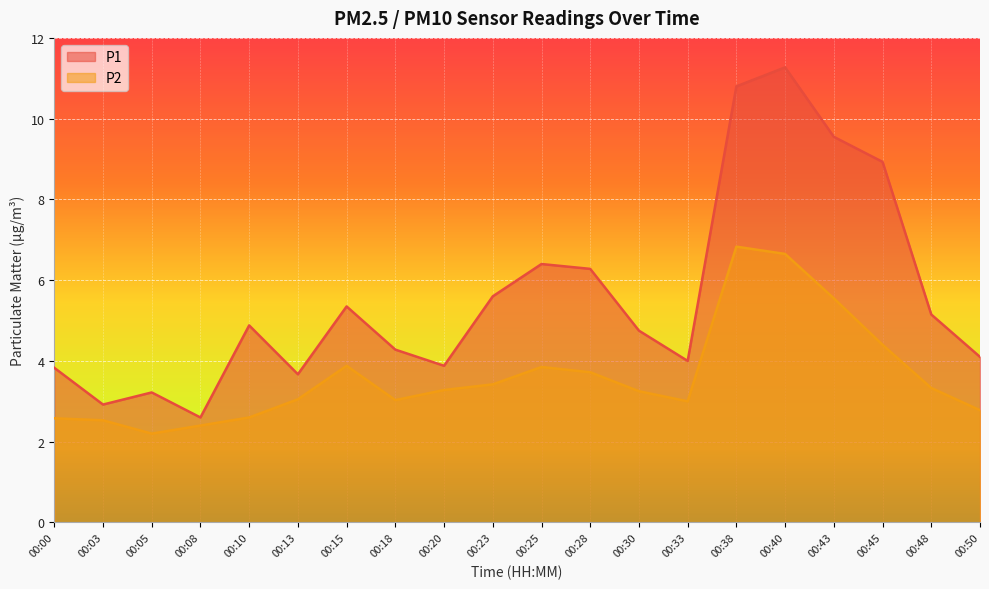

How many lines are shown in the chart?

2